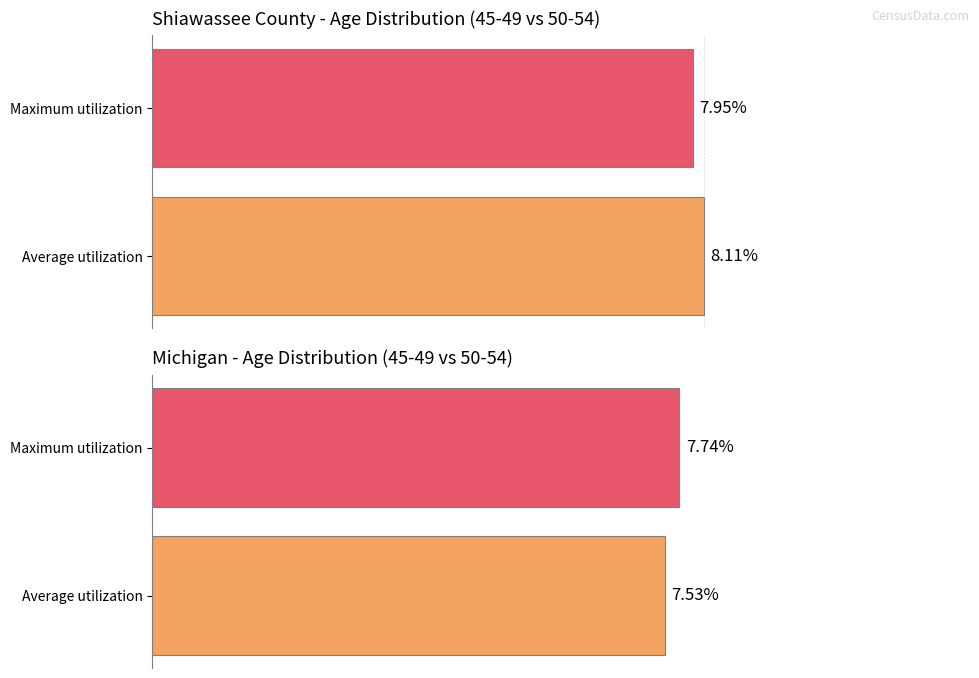

What is the spread (max minus min) of values at Average utilization?

0.6